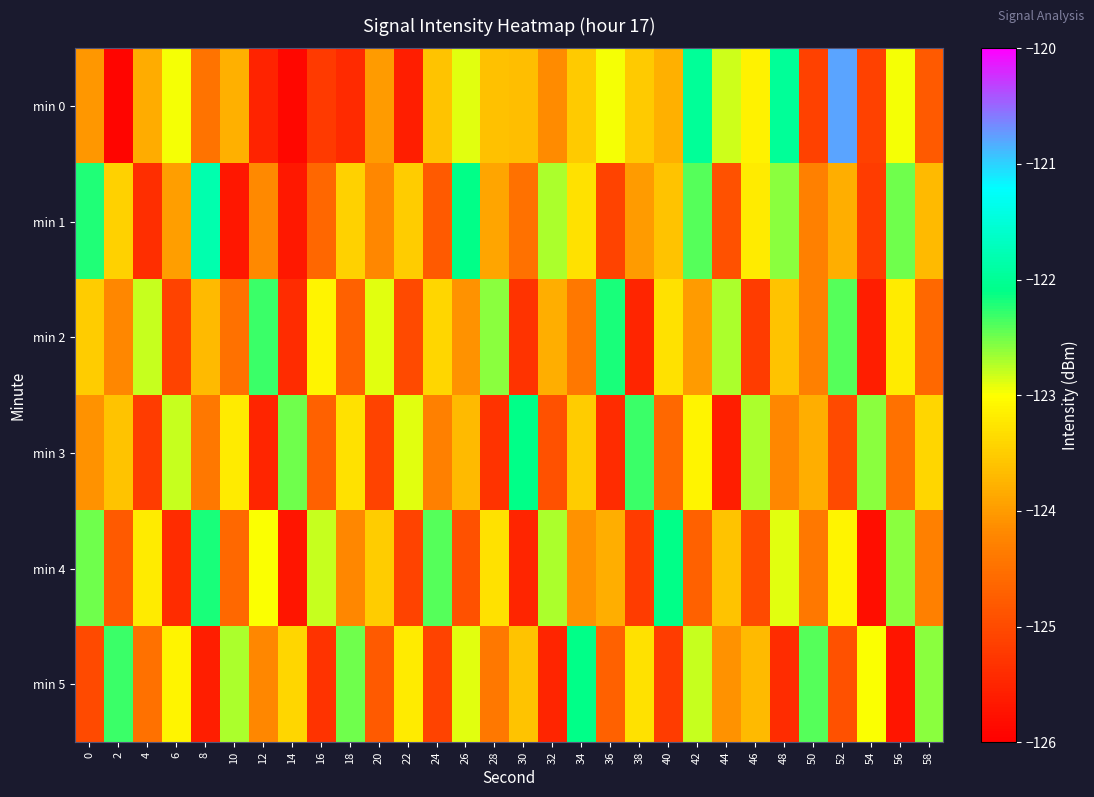

List the series in order of their peak value, lowest first.

min 2, min 3, min 4, min 5, min 1, min 0